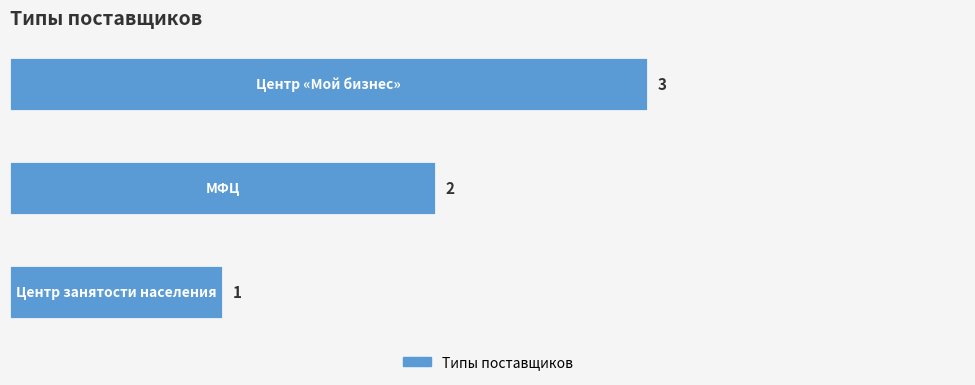

What is the maximum value shown in the chart?

3